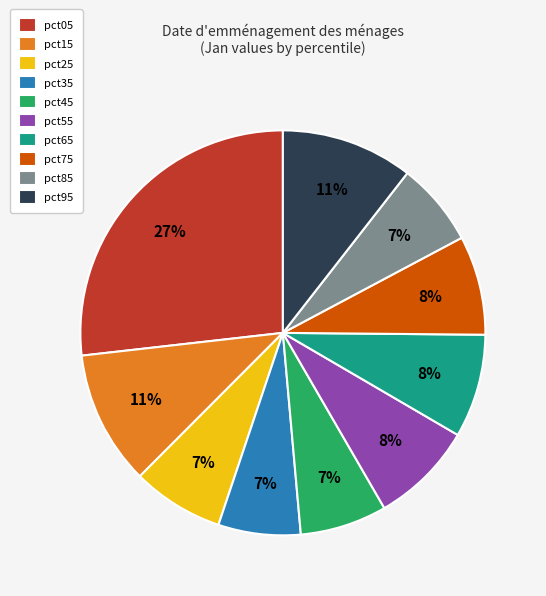

Do pct65 and pct15 together represent more than half of the pie?

No